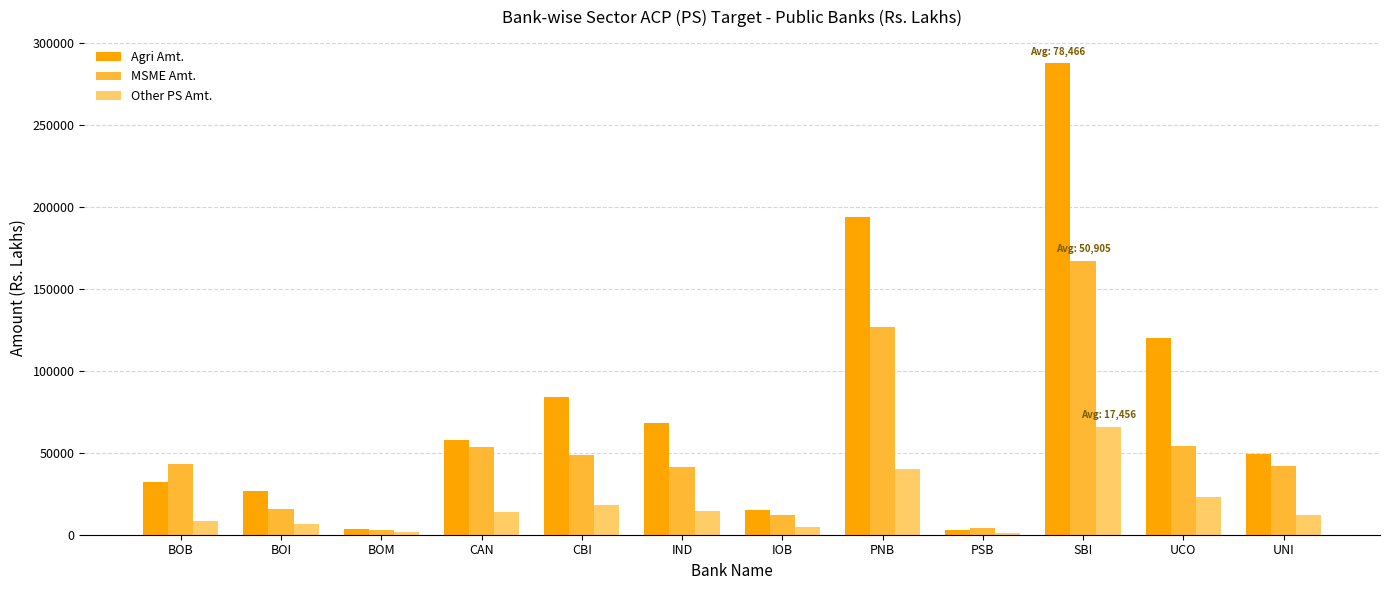

What is the difference between the maximum and minimum values in the Agri Amt. series?

284721.1